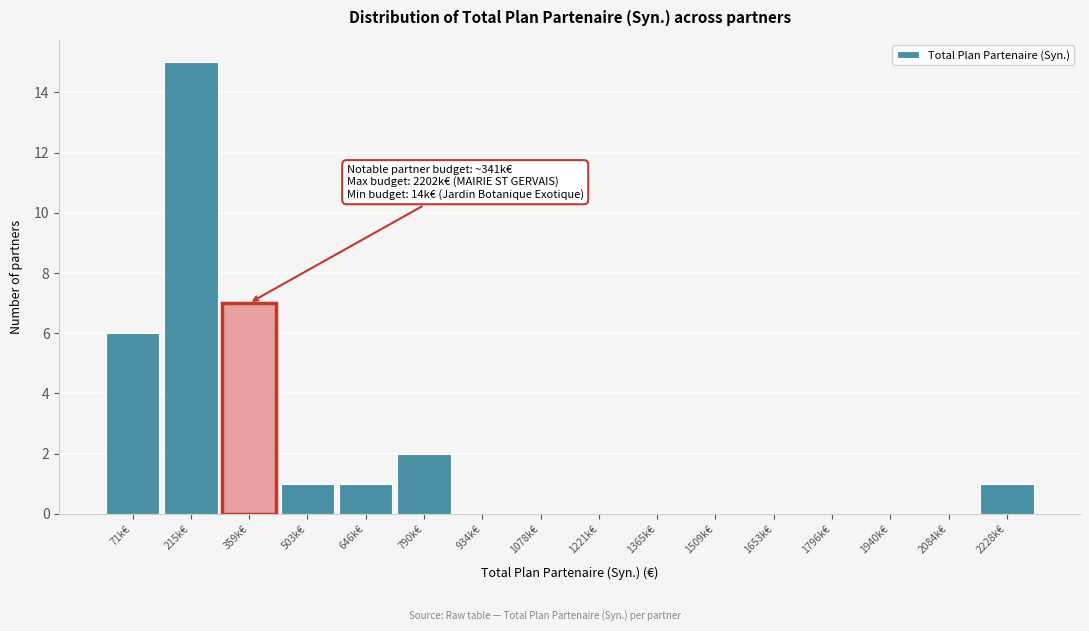

Reading right to left, transcribe all the data shown in this chart.

2228k€=1	2084k€=0	1940k€=0	1796k€=0	1653k€=0	1509k€=0	1365k€=0	1221k€=0	1078k€=0	934k€=0	790k€=2	646k€=1	503k€=1	359k€=7	215k€=15	71k€=6